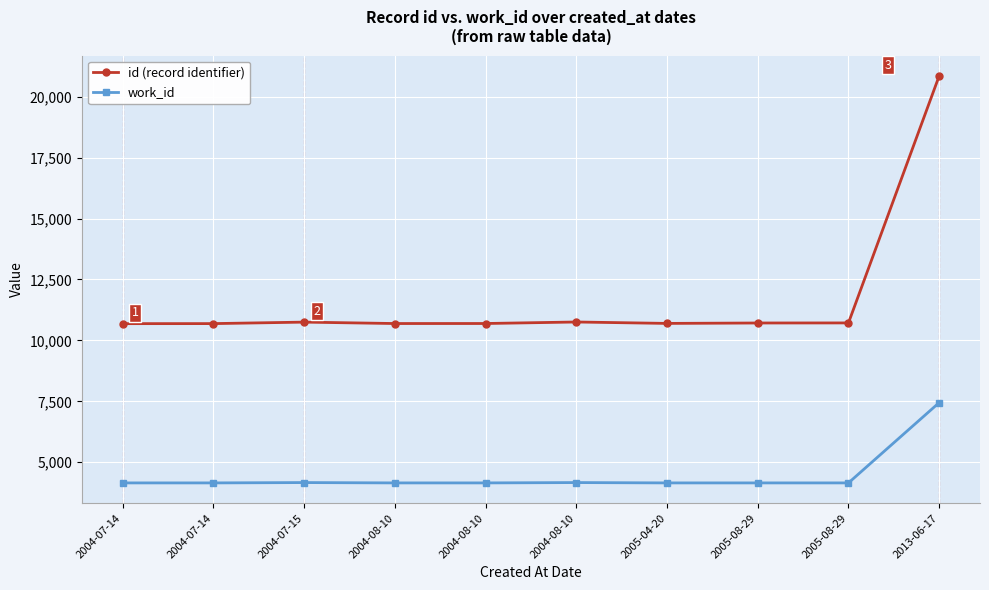

What is the greatest value displayed?

20854